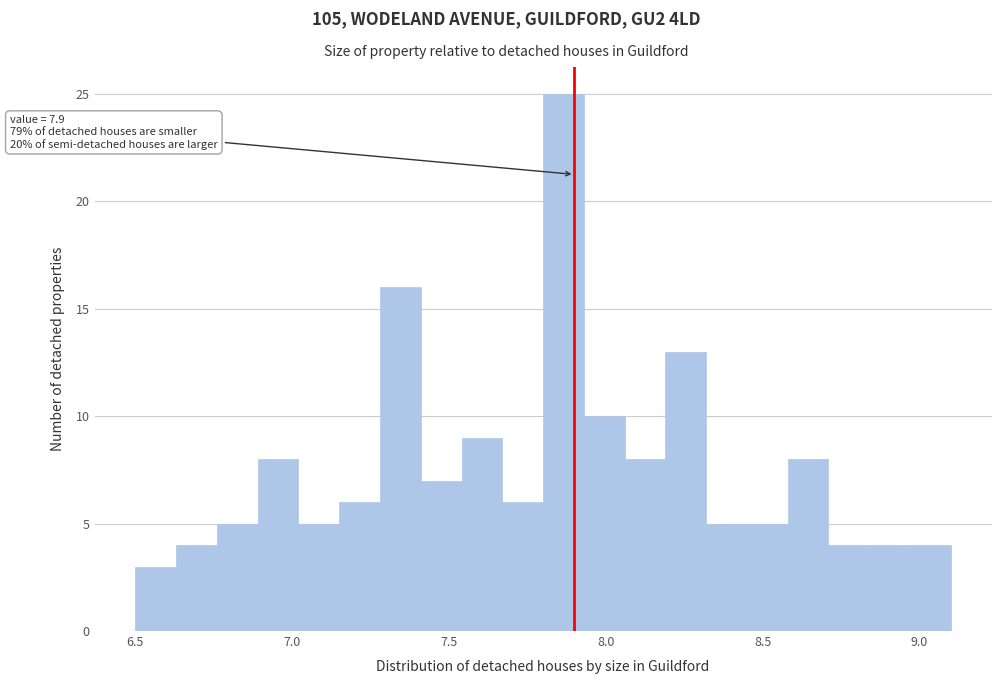

Around what value on the x-axis is the tallest bar? Give the approximate position of its centre, as read against the axis.

7.85